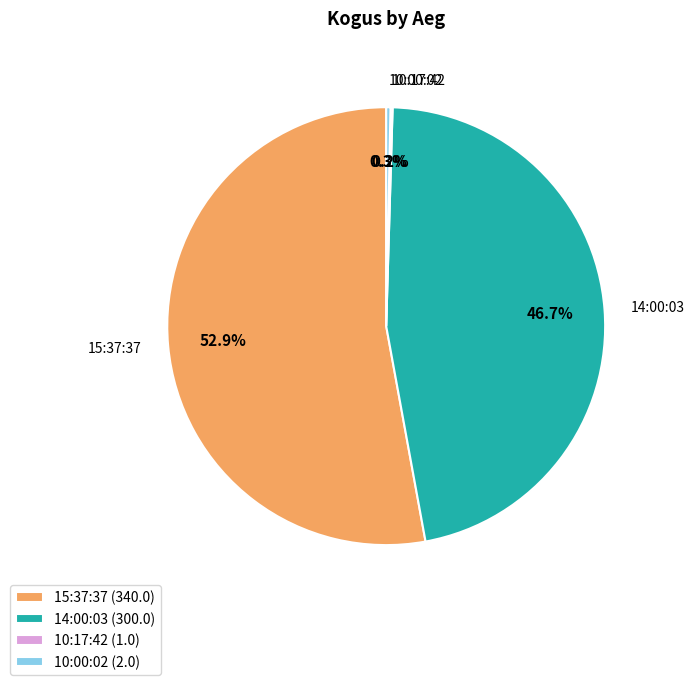

What is the ratio of the value at 14:00:03 to the value at 10:00:02?

150.0